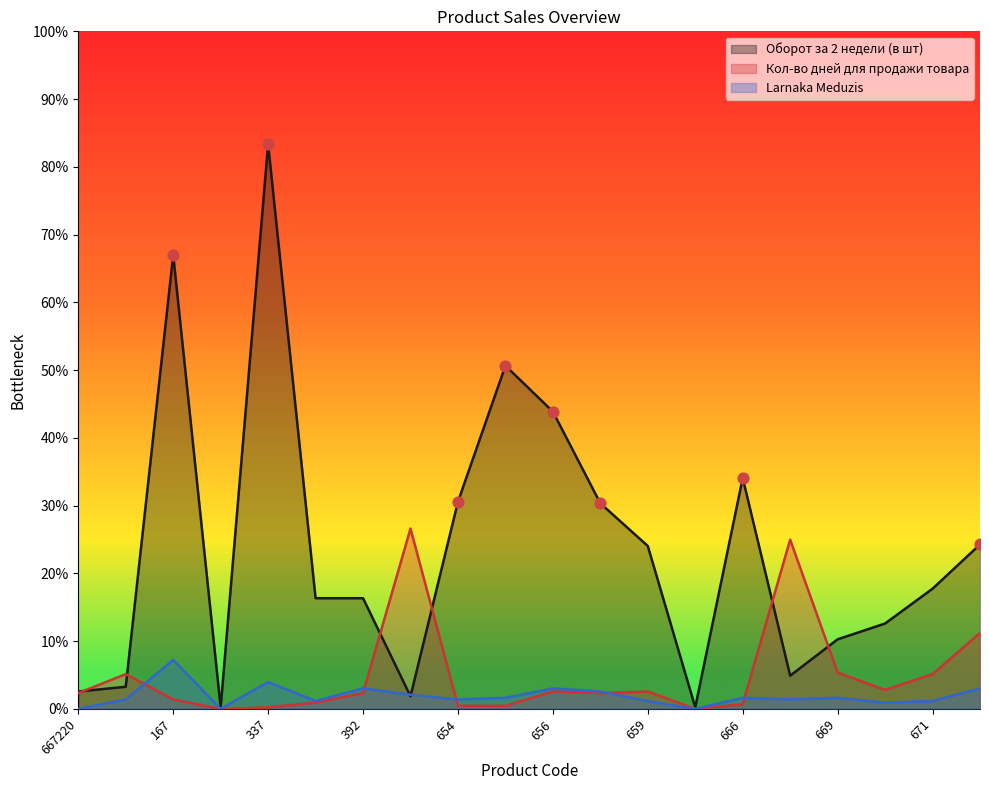

Which series has the largest Y range (max minus min)?

Оборот за 2 недели (в шт)